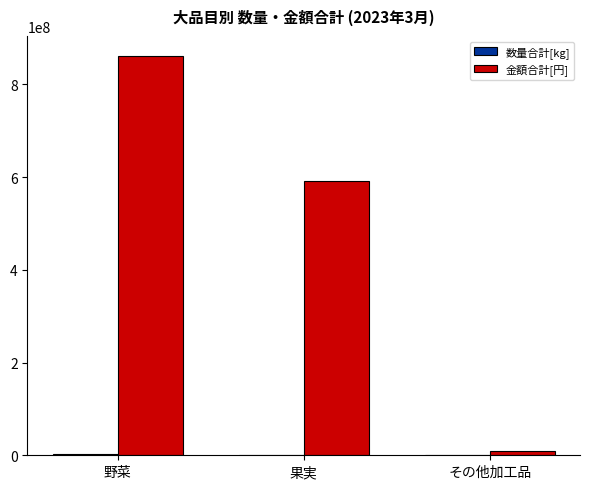

The 金額合計[円] series shows 861633740 at 野菜. True or false?

True